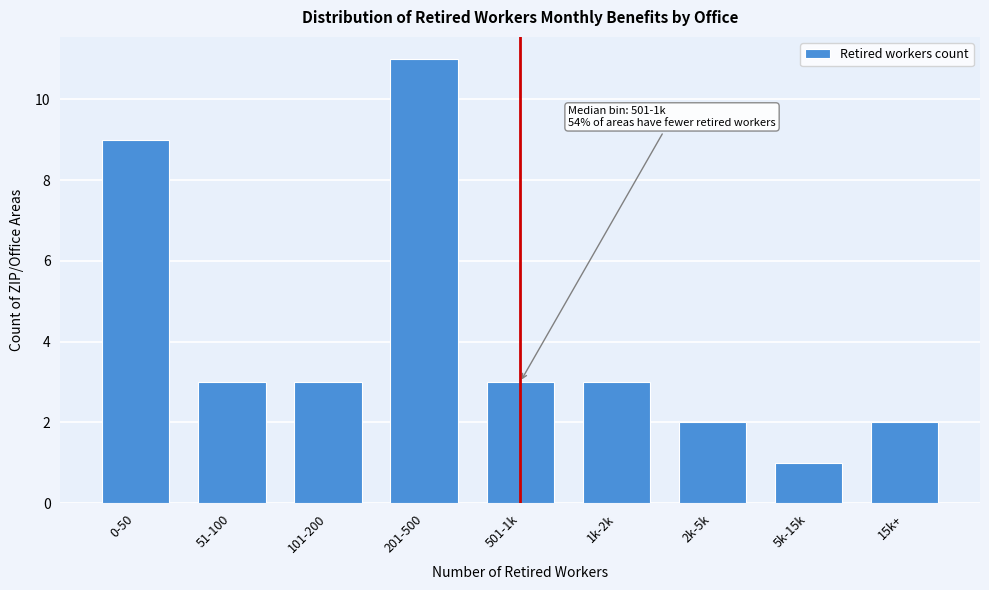

Reading left to right, what are all the values shown in this chart?

9	3	3	11	3	3	2	1	2